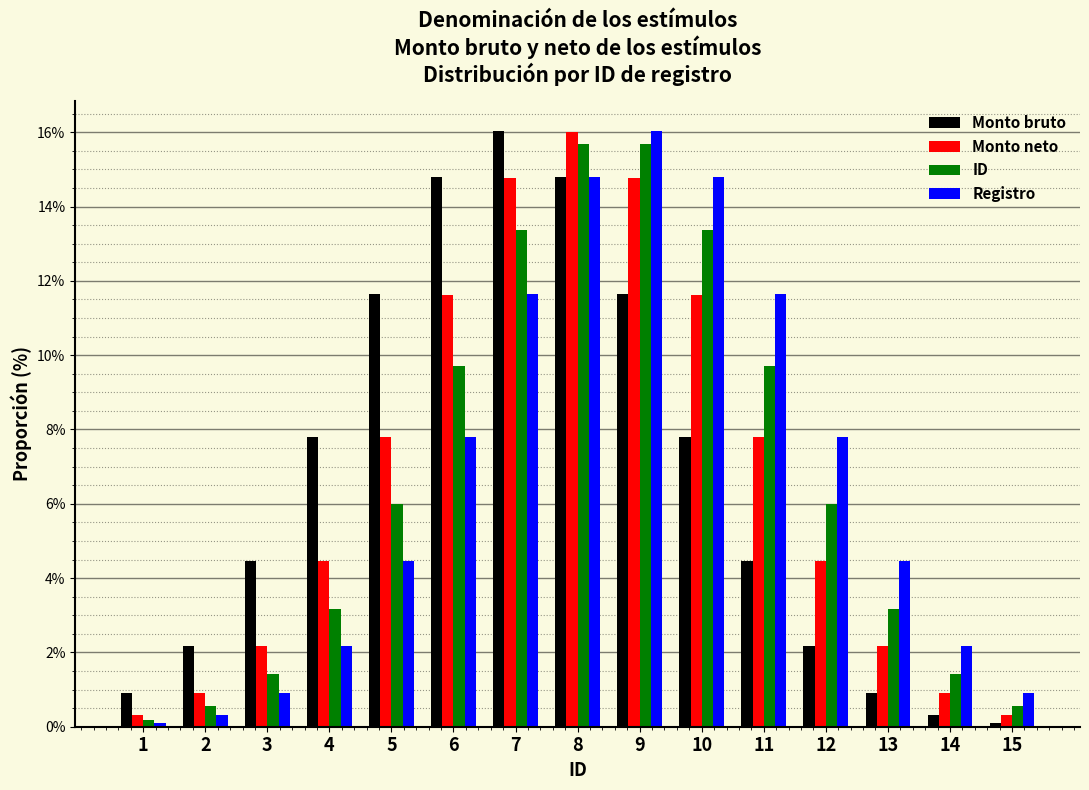

How many bars are there in each group?

4